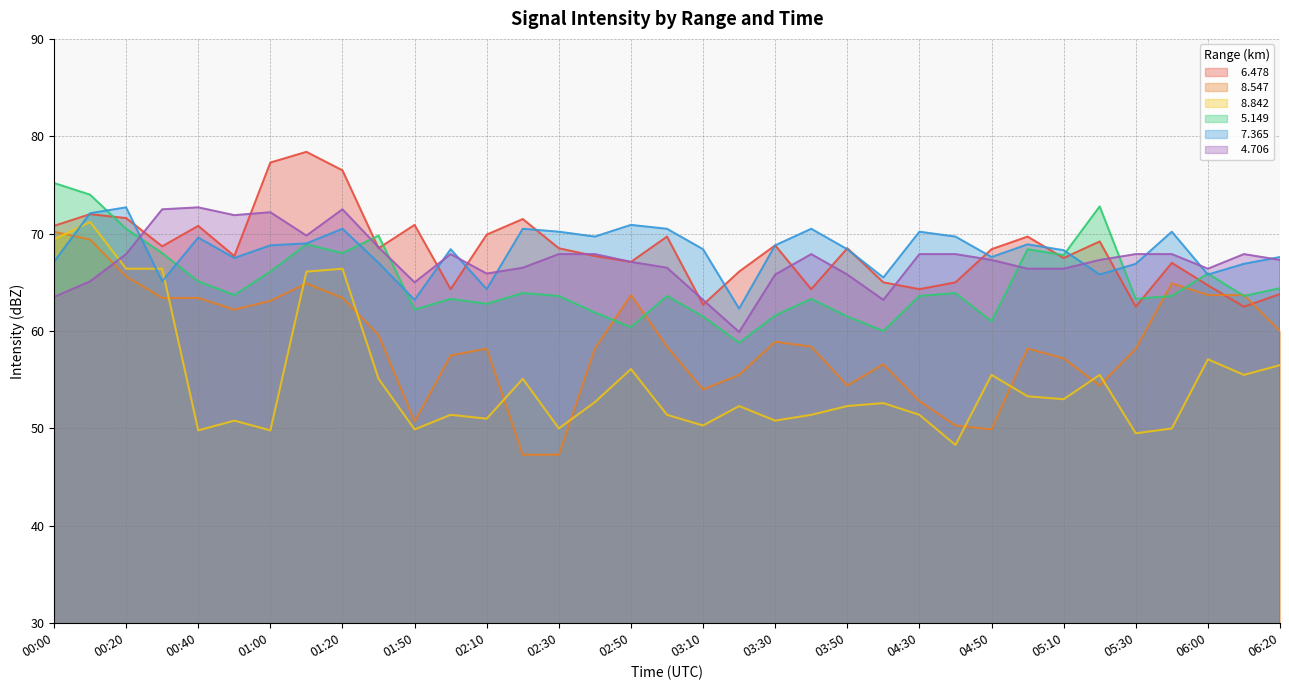

What is the smallest value displayed?

47.3